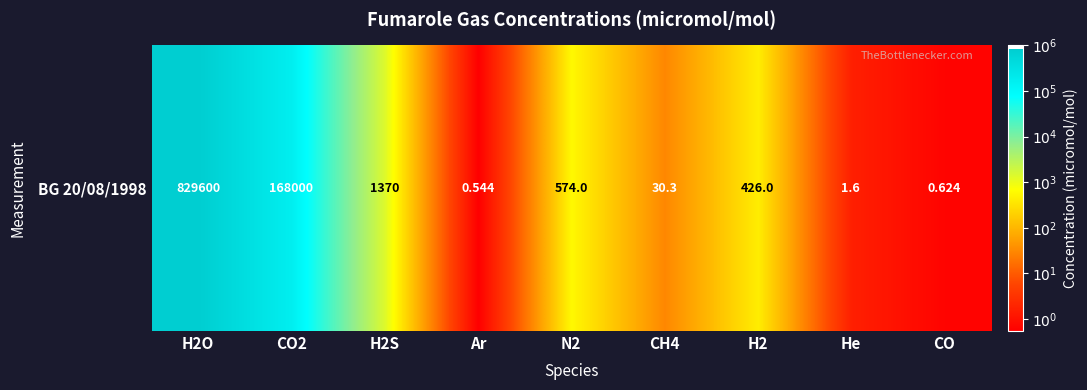

Reading left to right, transcribe all the data shown in this chart.

H2O=5.9	CO2=5.2	H2S=3.1	Ar=-0.3	N2=2.8	CH4=1.5	H2=2.6	He=0.2	CO=-0.2